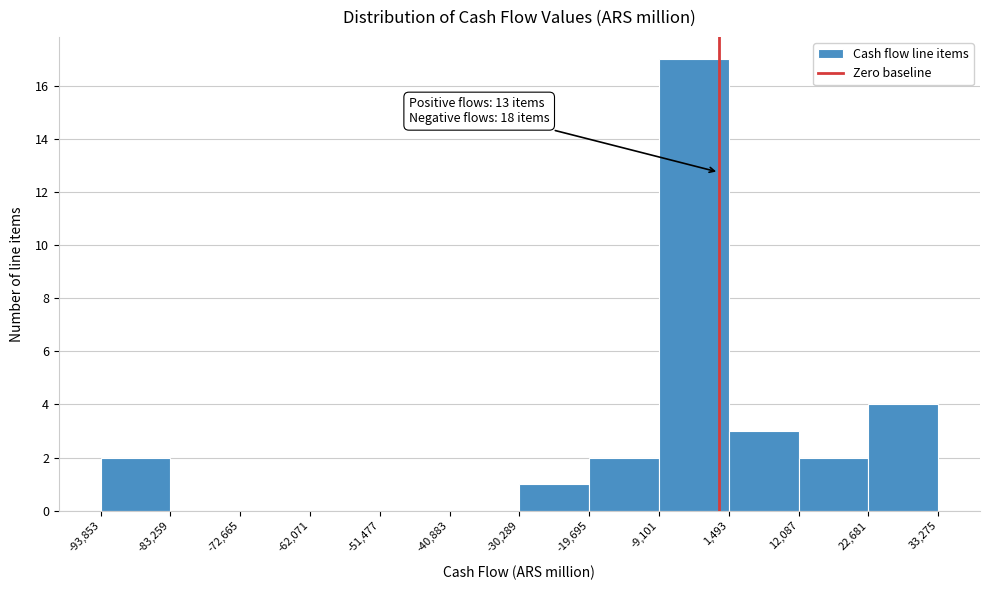

Which range on the x-axis has the tallest bar?

-9,101 to 1,493